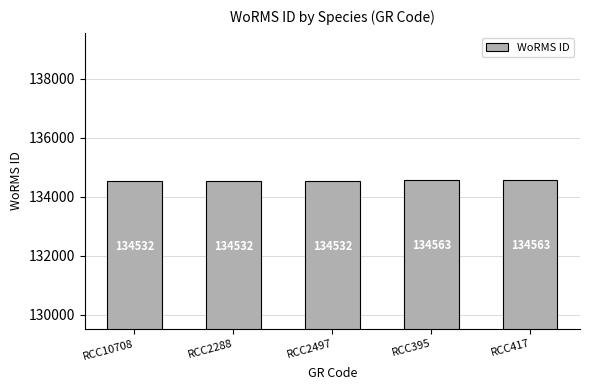

Reading left to right, transcribe all the data shown in this chart.

134532	134532	134532	134563	134563